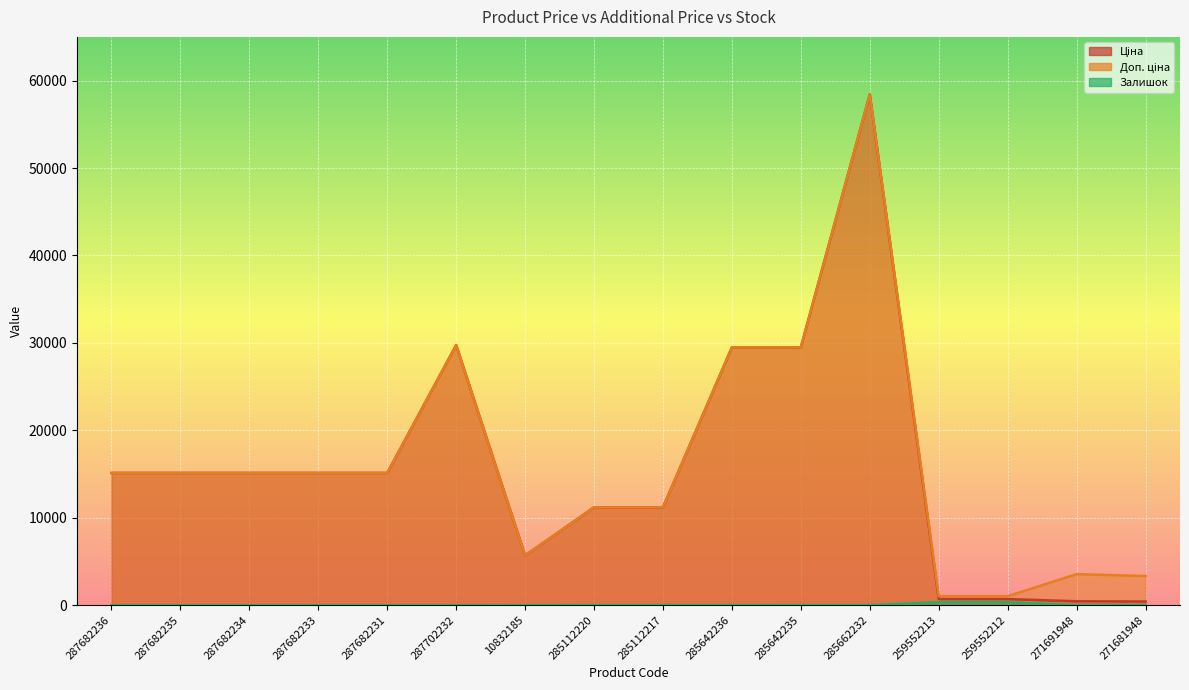

Is it true that Ціна equals 9369.9 at 285642235?

False